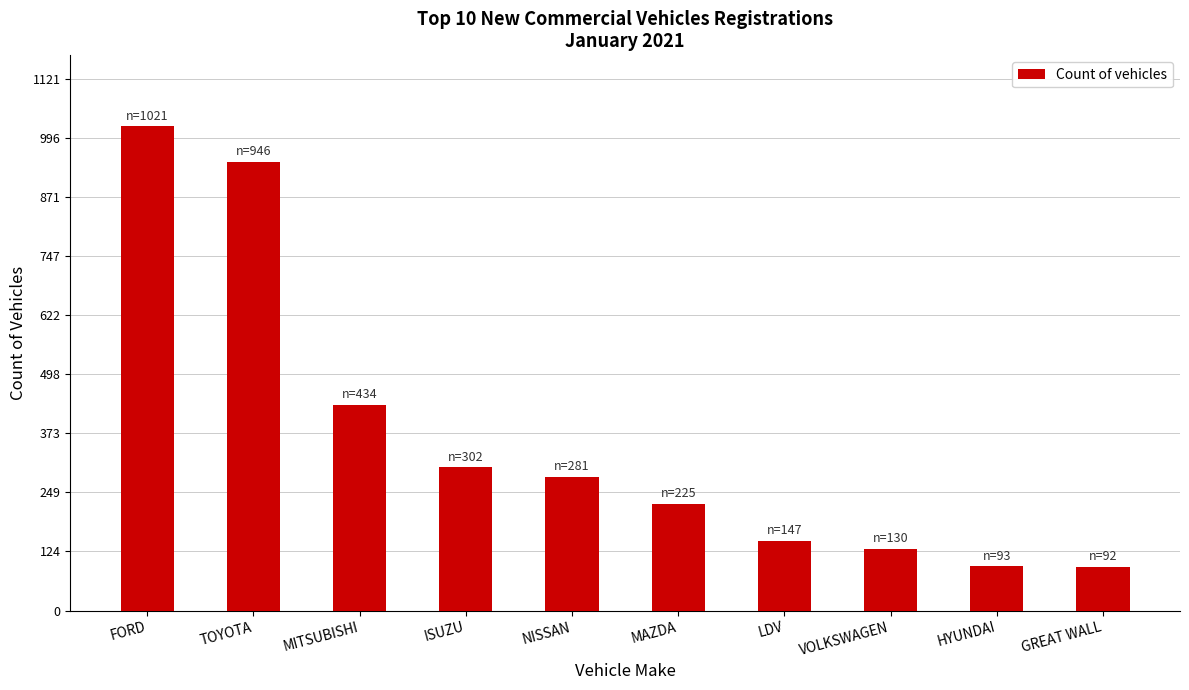

What is the greatest value displayed?

1021